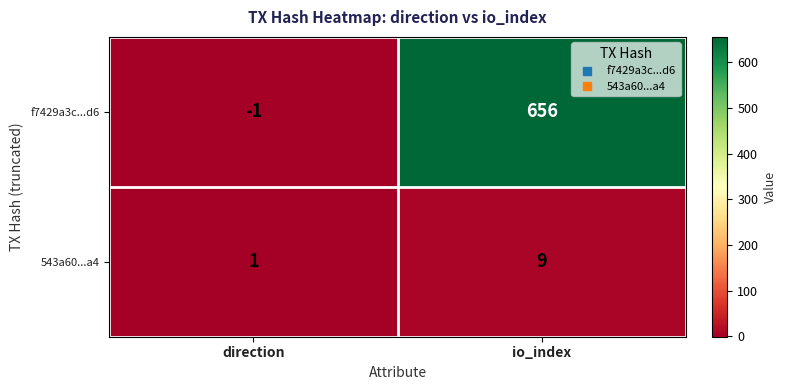

How many values in the f7429a3c...d6 series are below 656?

1